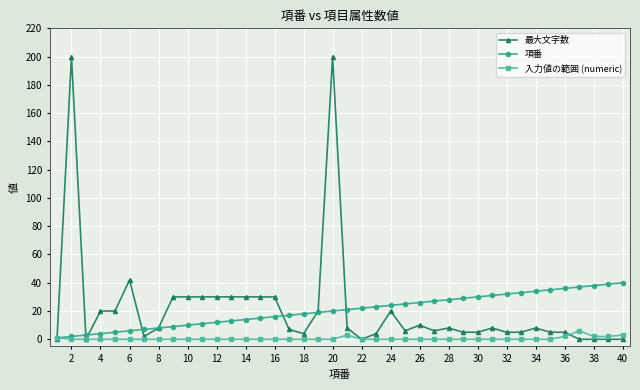

Which series has the widest spread of values?

最大文字数